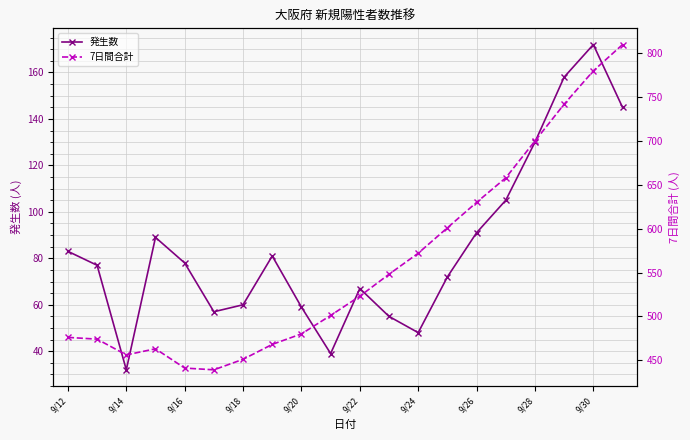

Which category has the lowest value in the 発生数 series?

9/14